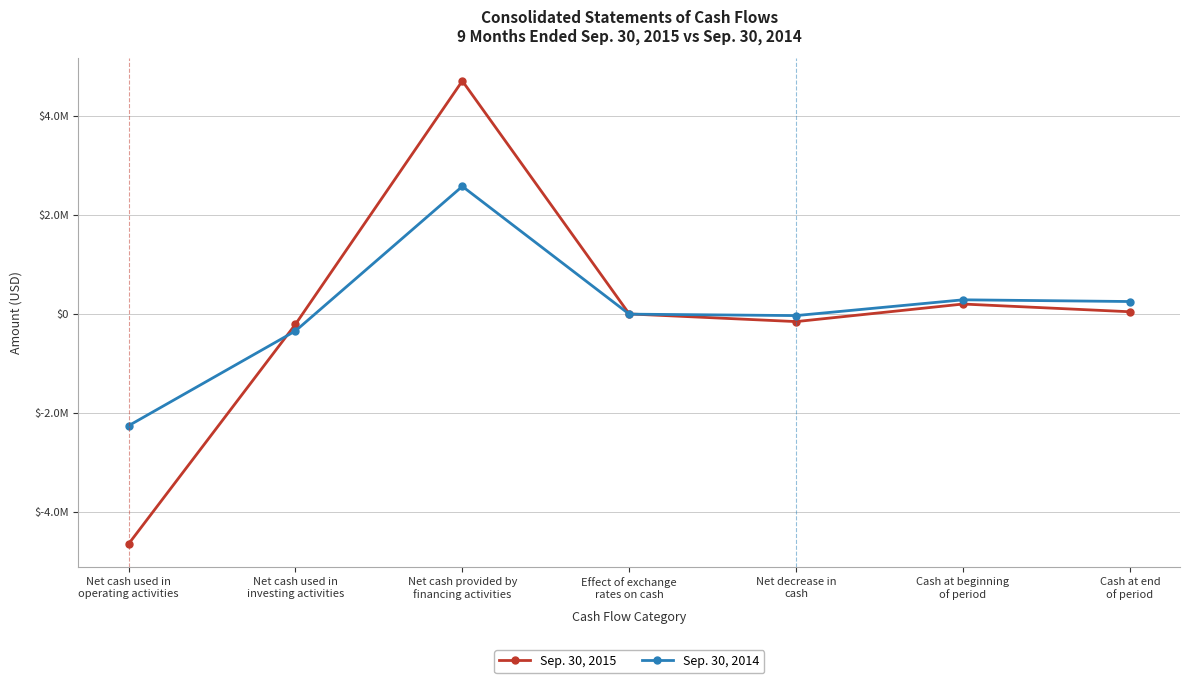

What is the spread (max minus min) of values at Effect of exchange
rates on cash?

4251